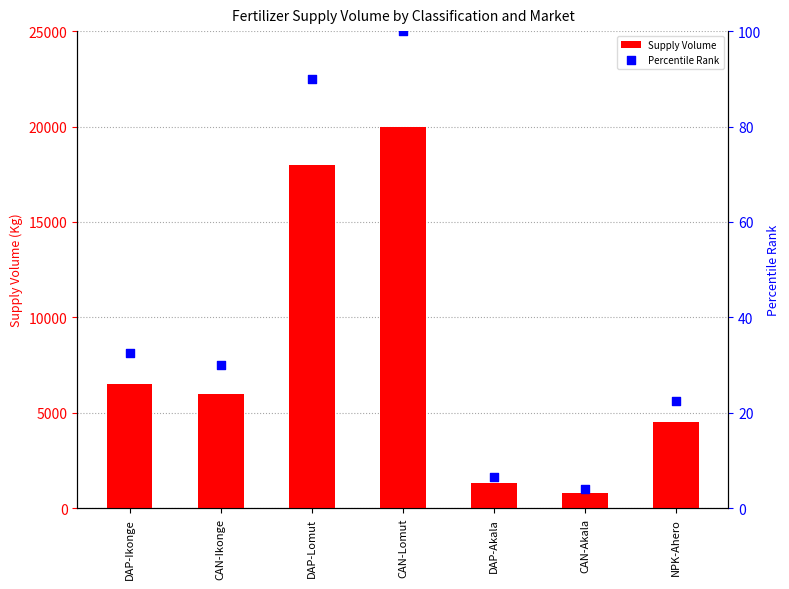

What is the total value across all series at NPK-Ahero?

4522.5